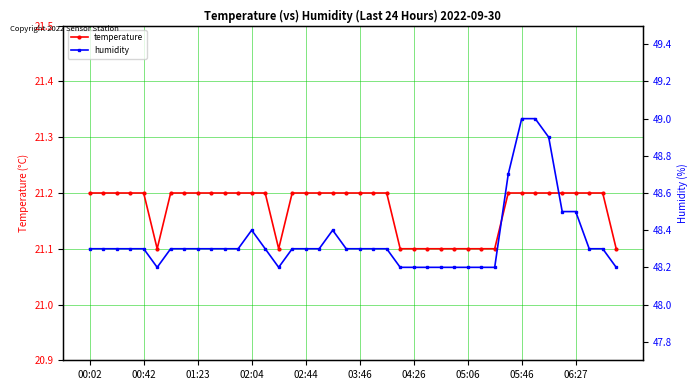

What value does the temperature series have at 39?

21.1